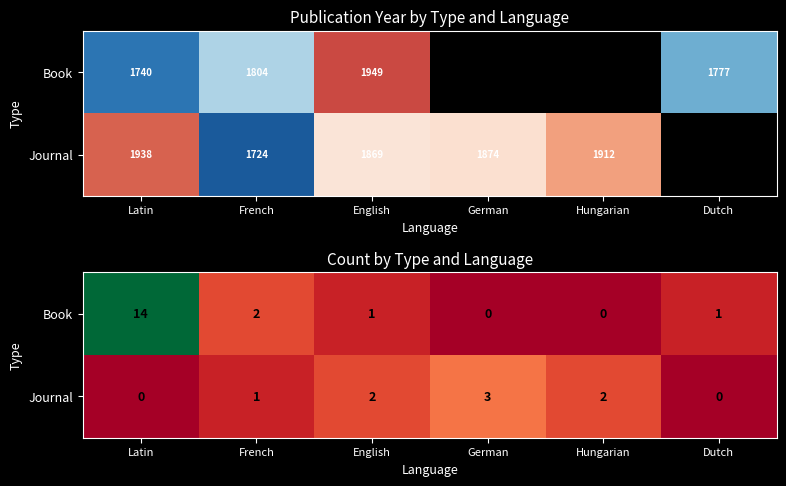

Which series changed the most between Hungarian and Dutch?

Journal